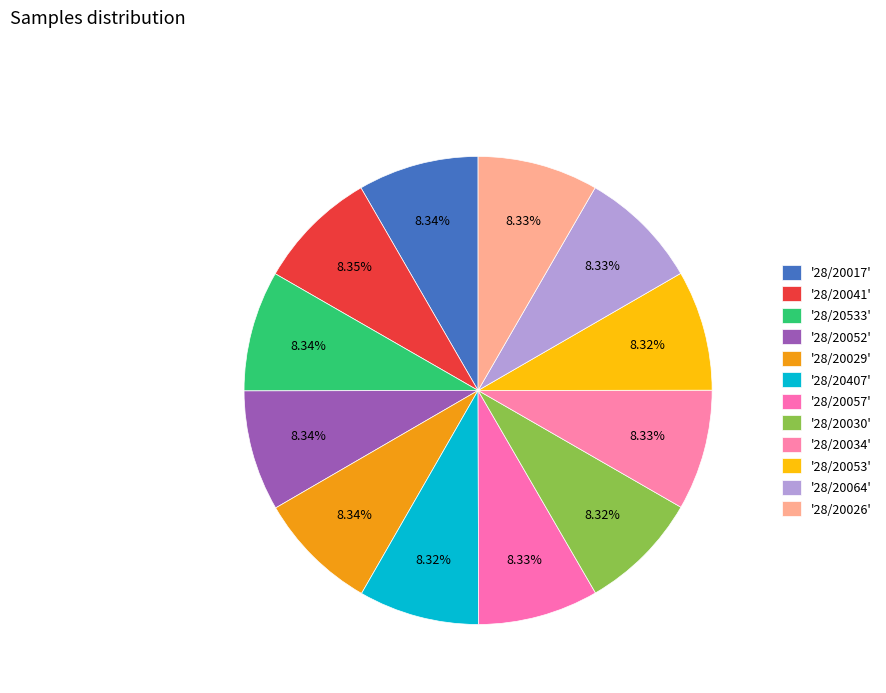

How many slices are in this pie chart?

12